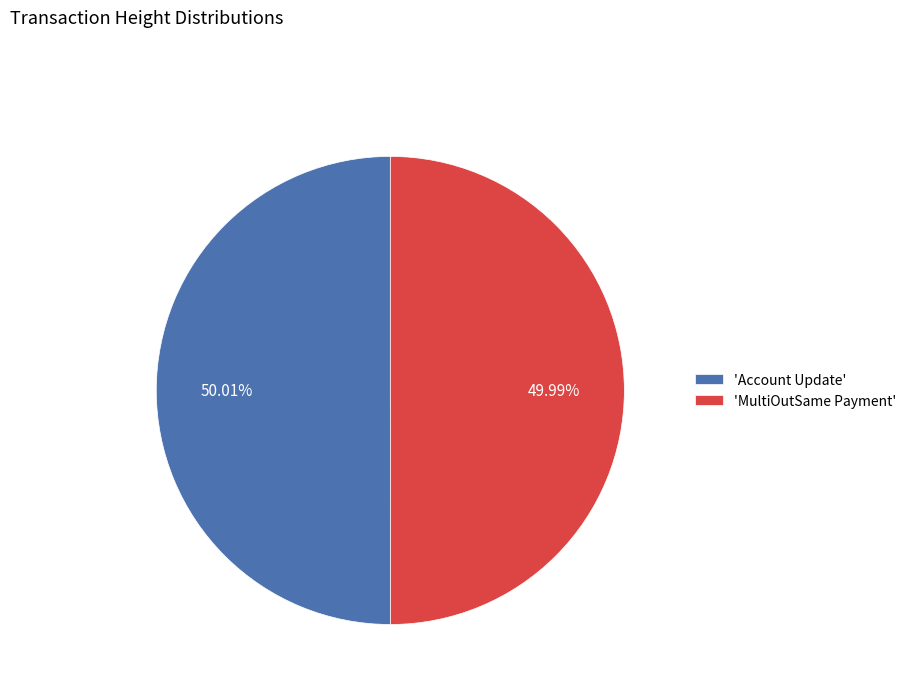

Combined, do 'Account Update' and 'MultiOutSame Payment' account for over 50%?

Yes